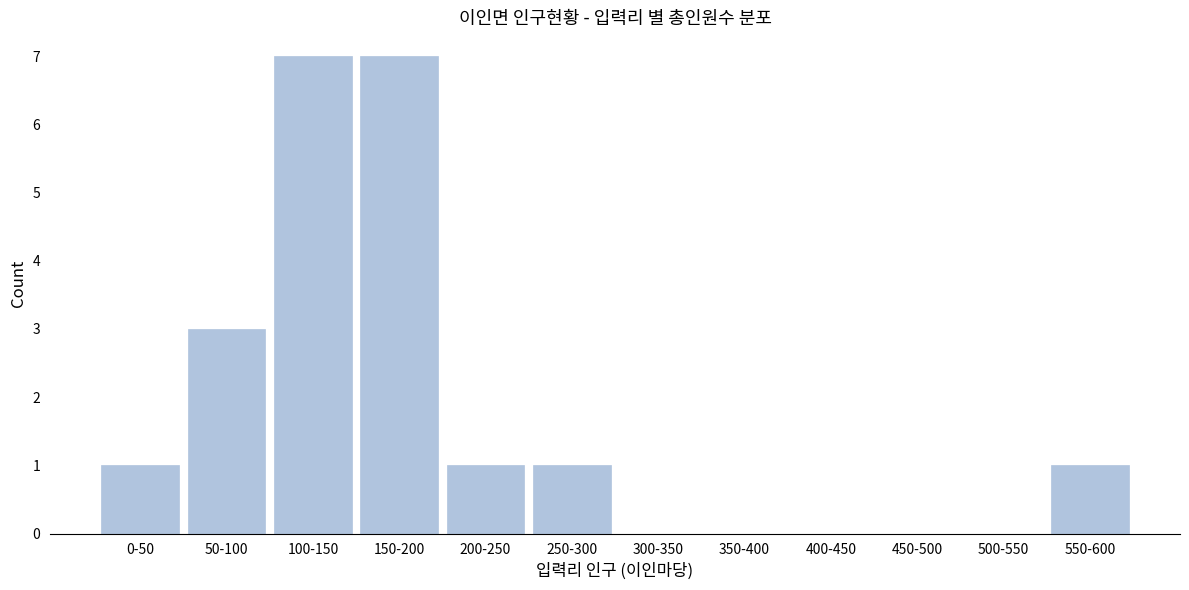

Reading left to right, transcribe all the data shown in this chart.

0-50=1	50-100=3	100-150=7	150-200=7	200-250=1	250-300=1	300-350=0	350-400=0	400-450=0	450-500=0	500-550=0	550-600=1